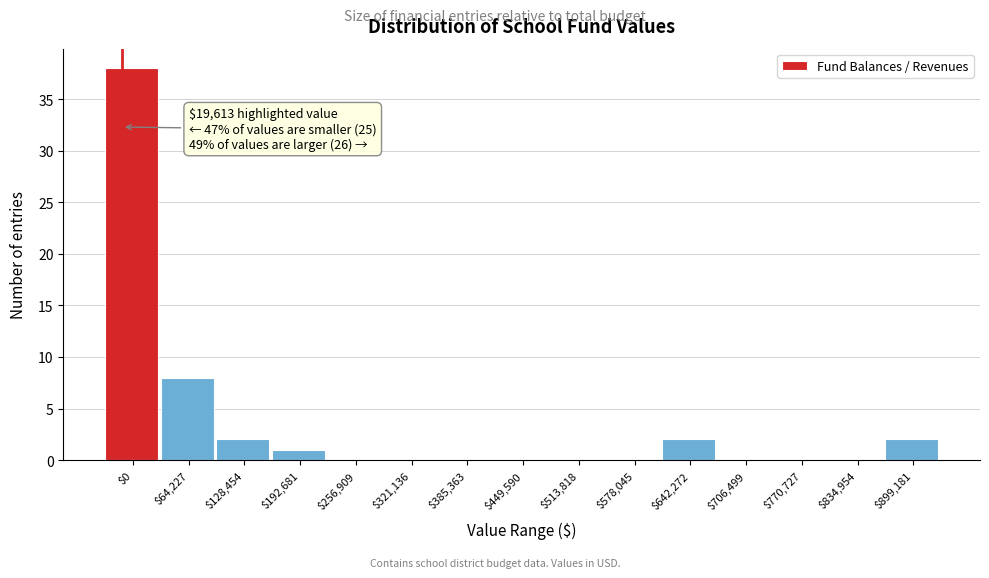

The value at $64,227 is 8. True or false?

True